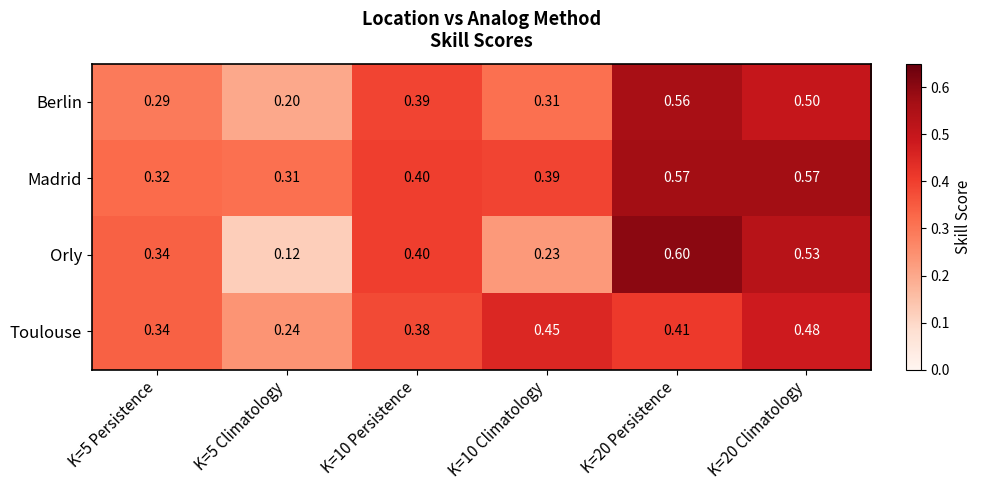

Rank the series by their maximum value, from lowest to highest.

Toulouse, Berlin, Madrid, Orly